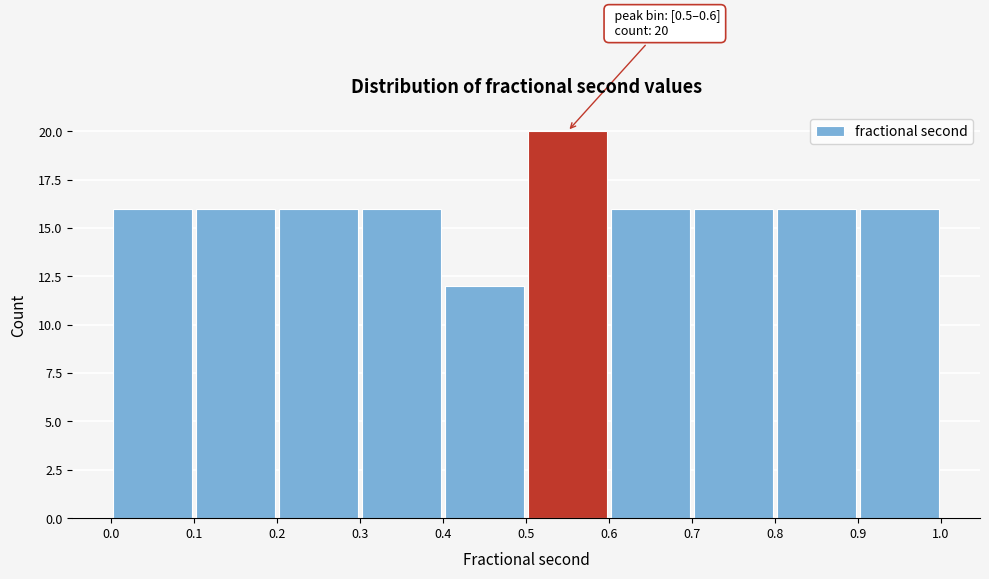

Over which range of the x-axis is the bar tallest?

0.5 to 0.6